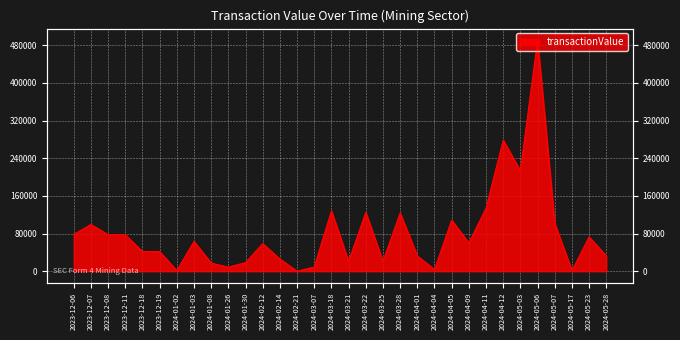

Where does the data first go above 60152?

2023-12-06